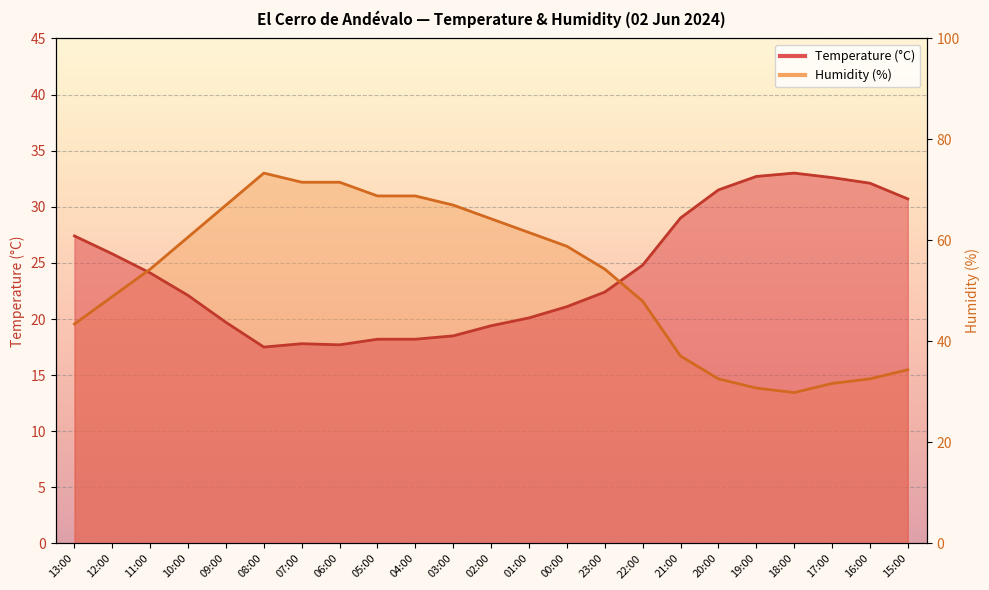

Where do Humidity (%) and Temperature (°C) first cross each other?

12:00 and 11:00